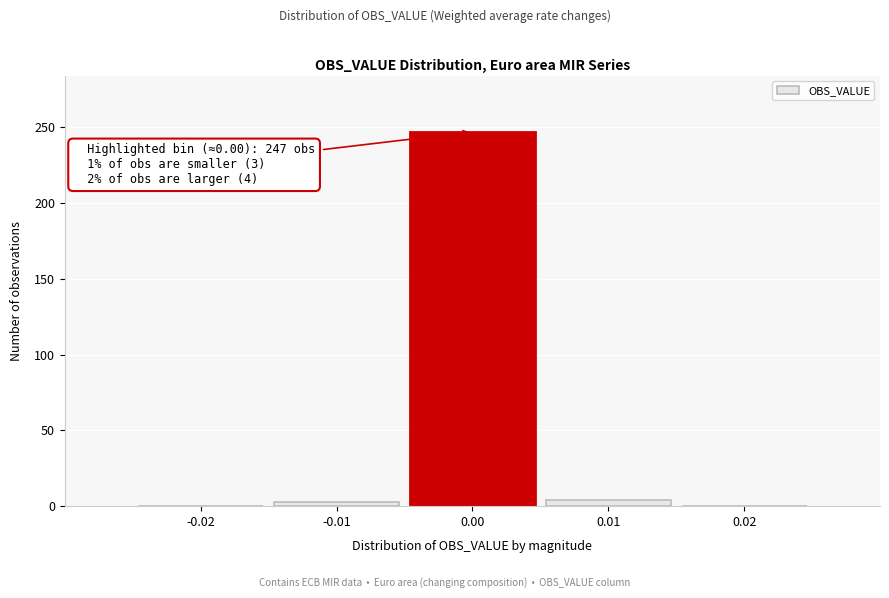

Over which range of the x-axis is the bar tallest?

-0.005 to 0.005